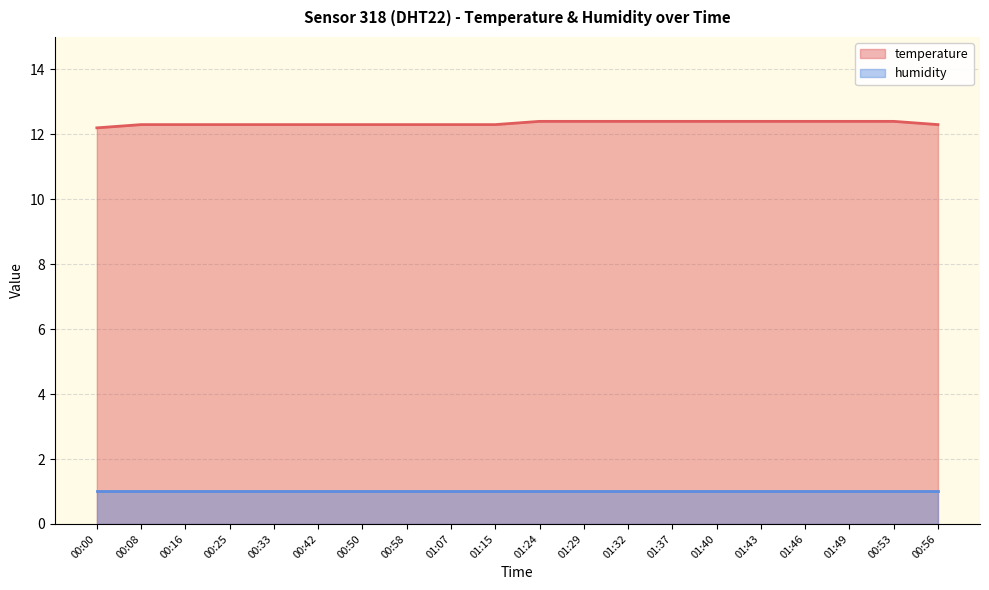

How many values are between 12 and 13?

20